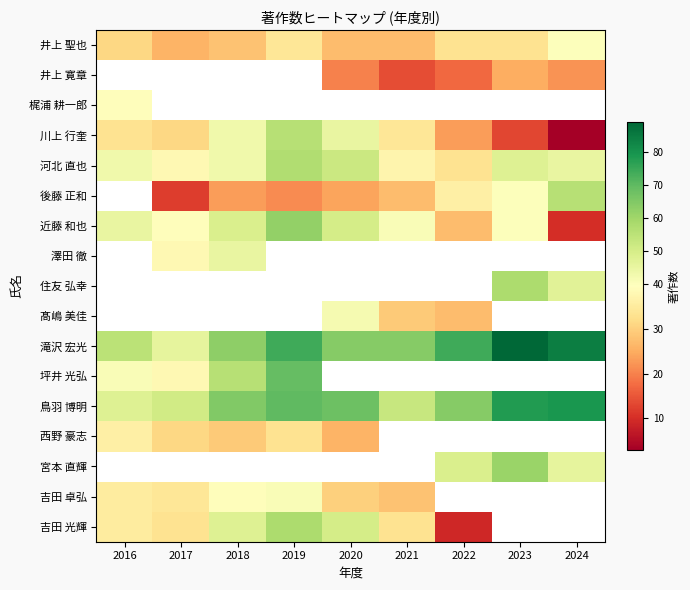

At which label is 河北 直也 closest to 45?

2024